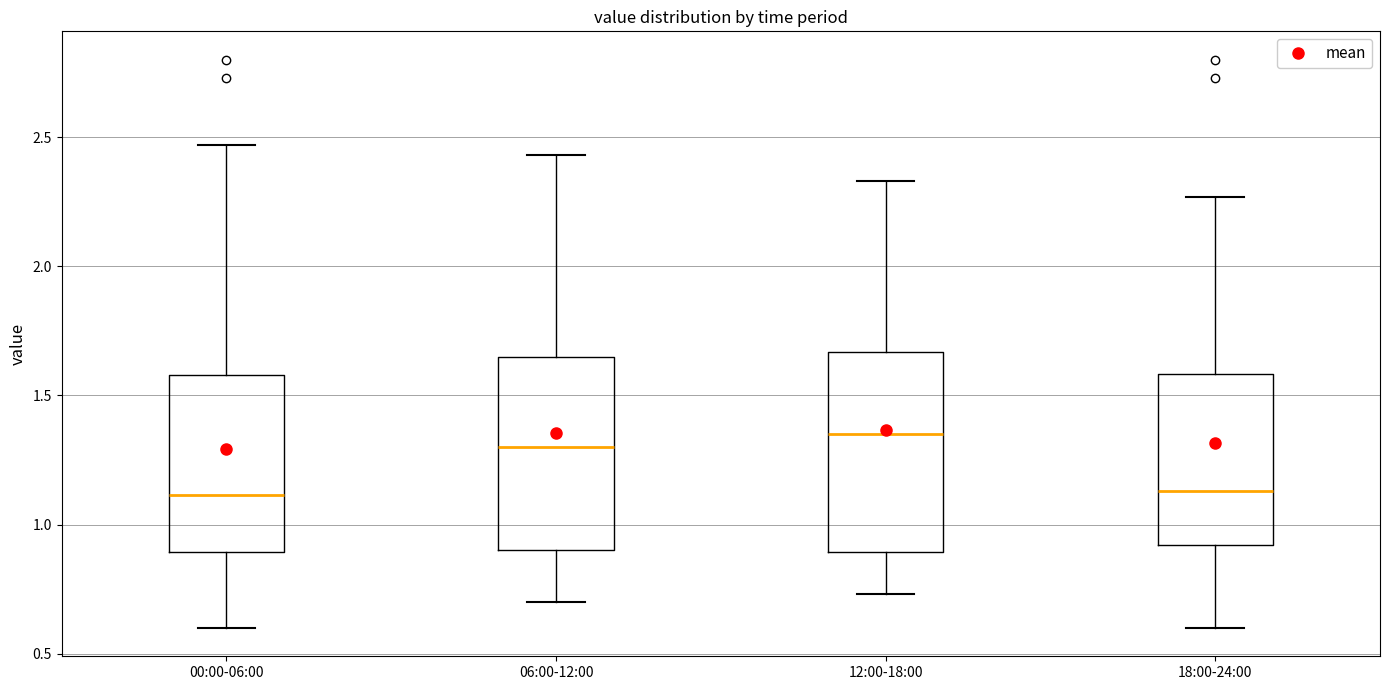

Reading left to right, transcribe this box plot: for each box, give where its median line is, the range the box spans, and where its two whiskers end, as read against the y-axis. The values are not printed on the chart, so give them approximately, as read against the axis.

00:00-06:00: median 1.10, box 0.90 to 1.60, whiskers 0.60 to 2.45
06:00-12:00: median 1.30, box 0.90 to 1.65, whiskers 0.70 to 2.45
12:00-18:00: median 1.35, box 0.90 to 1.65, whiskers 0.75 to 2.35
18:00-24:00: median 1.15, box 0.90 to 1.60, whiskers 0.60 to 2.25